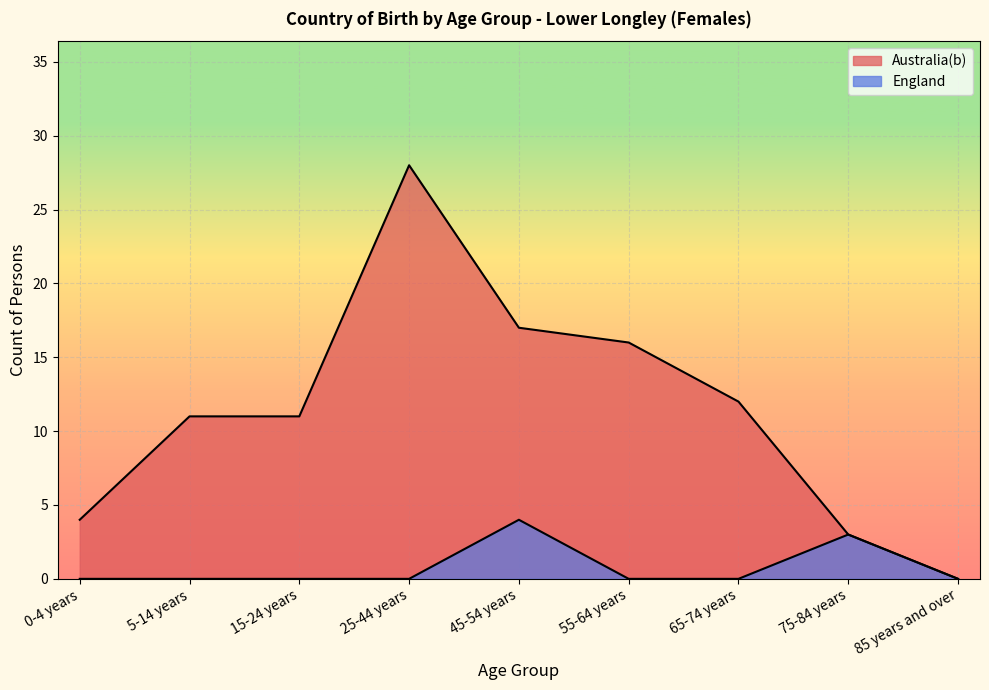

True or false: Australia(b) and England intersect in this chart.

False